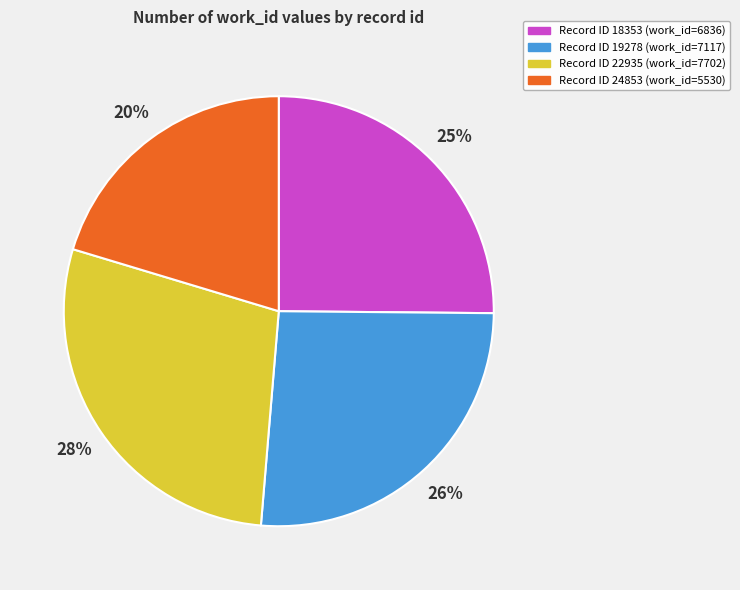

The Record ID 19278 (work_id=7117) slice represents 26% of the pie. True or false?

True